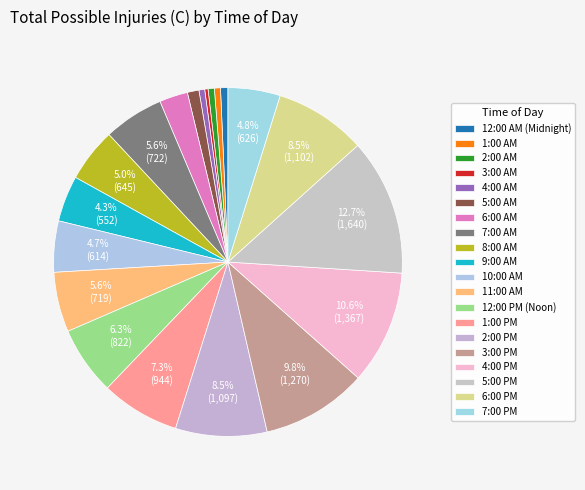

To the nearest percent, what is the average slice percentage?

5%